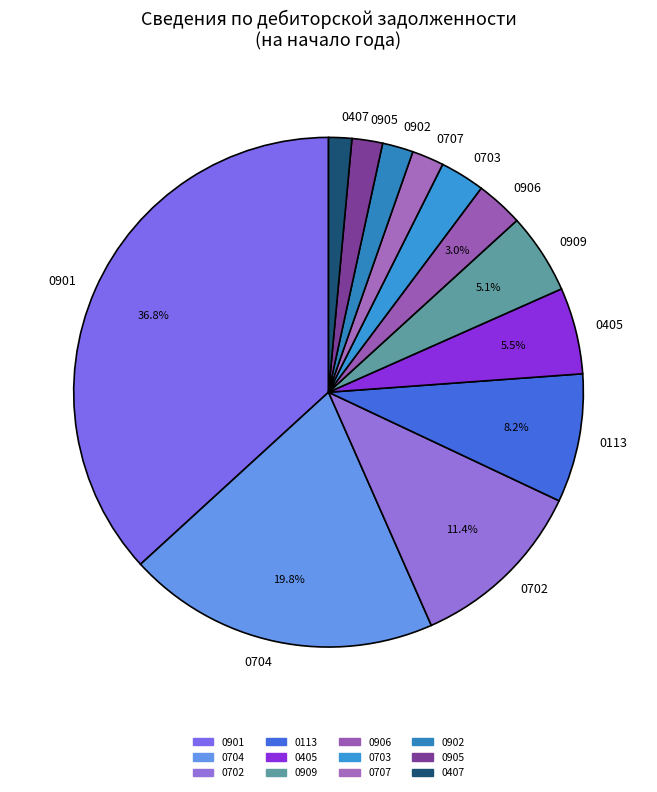

Between 0405 and 0703, which is larger?

0405